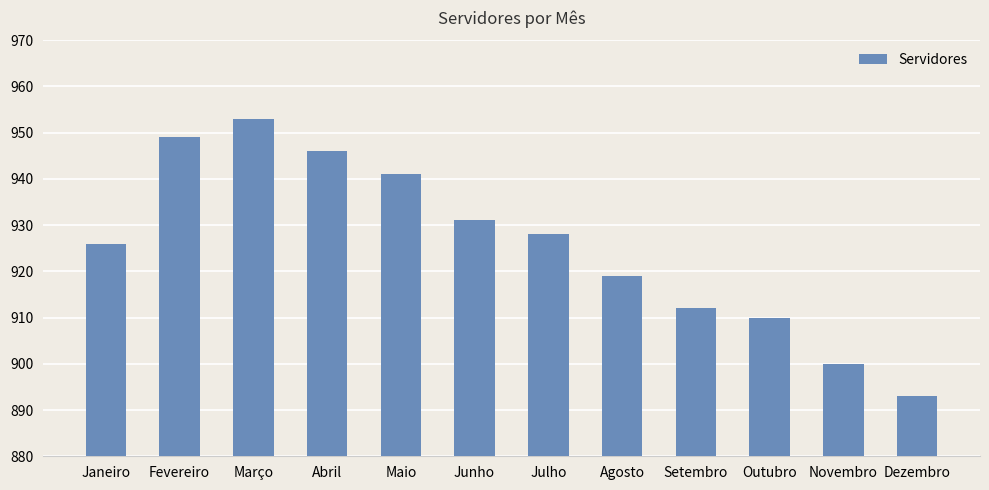

What is the difference between the maximum and second lowest values?

53